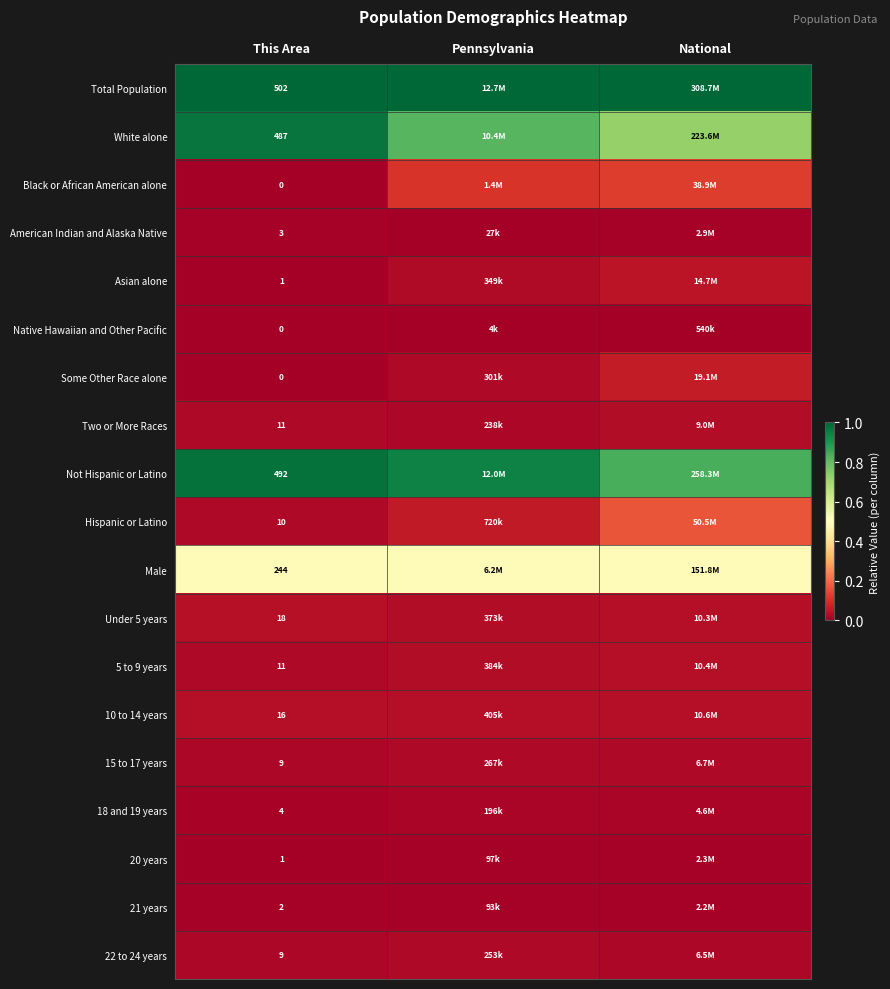

Is the value of White alone at This Area greater than the value of Not Hispanic or Latino at This Area?

No